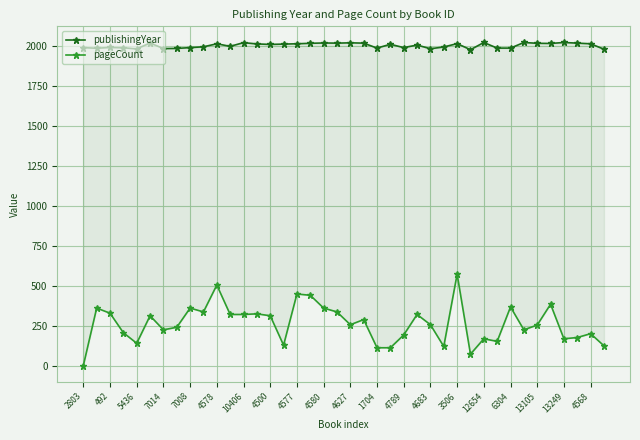

How many lines are shown in the chart?

2